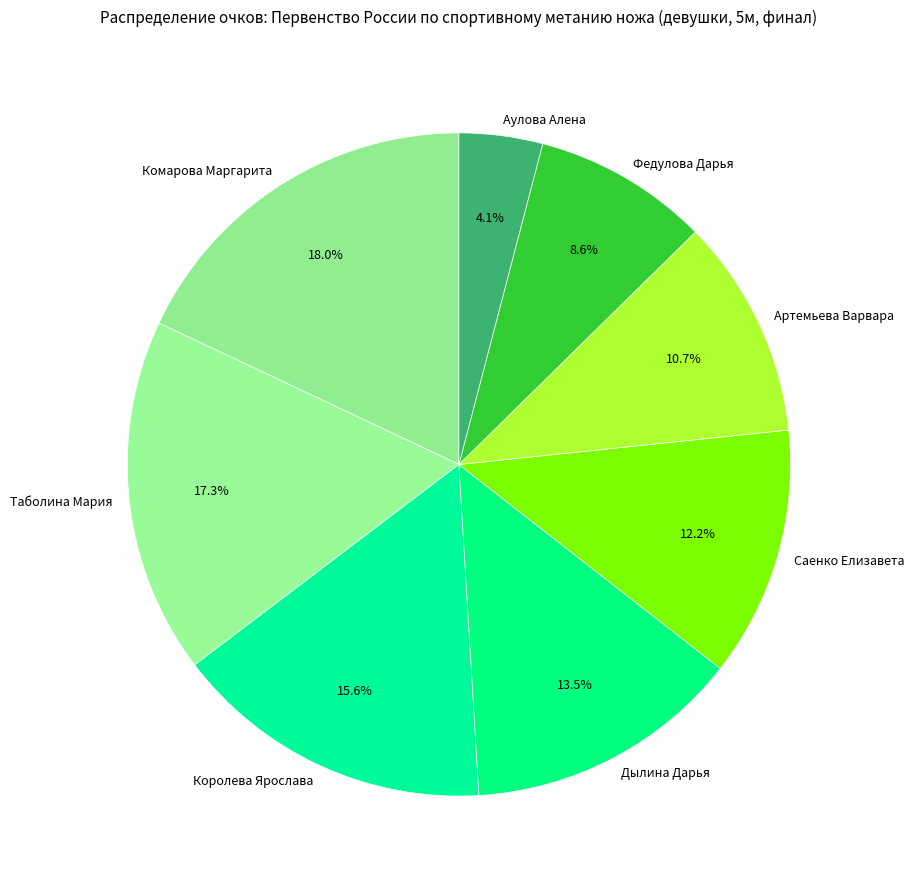

Between Артемьева Варвара and Аулова Алена, which is larger?

Артемьева Варвара